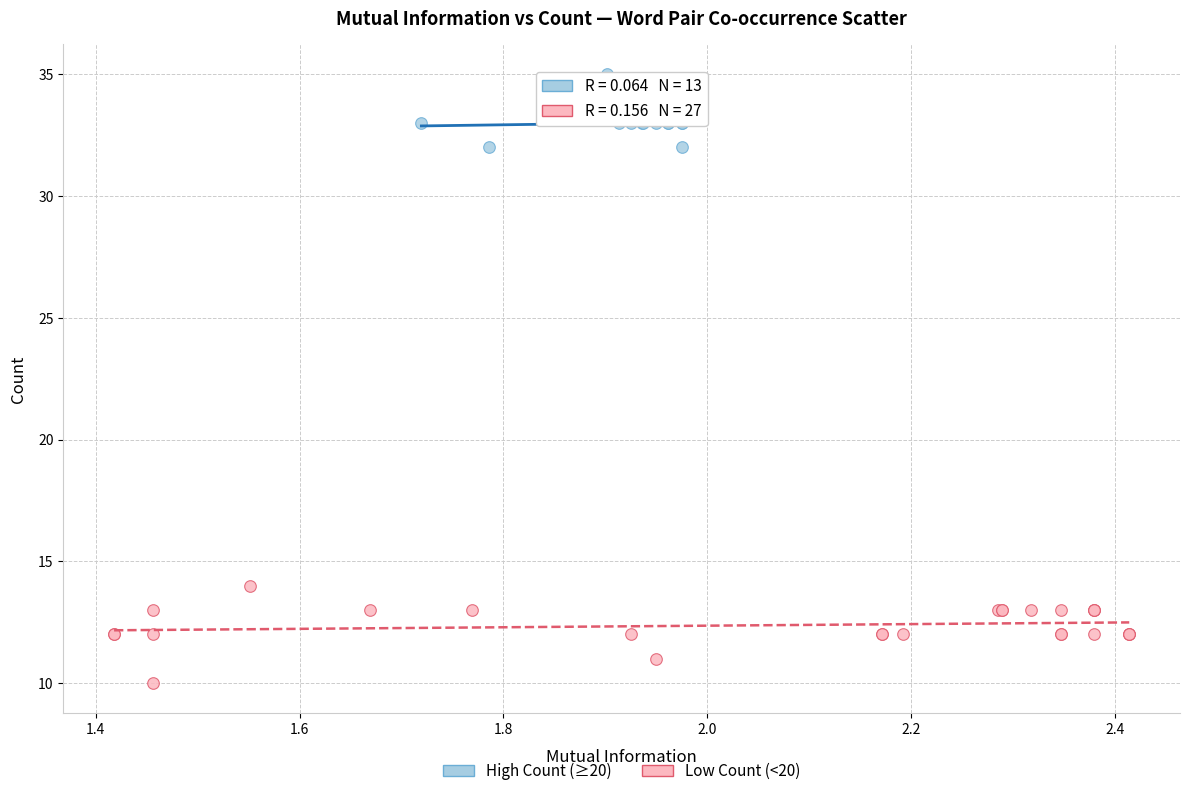

What are all the series names shown in the legend?

High Count (≥20), Low Count (<20)